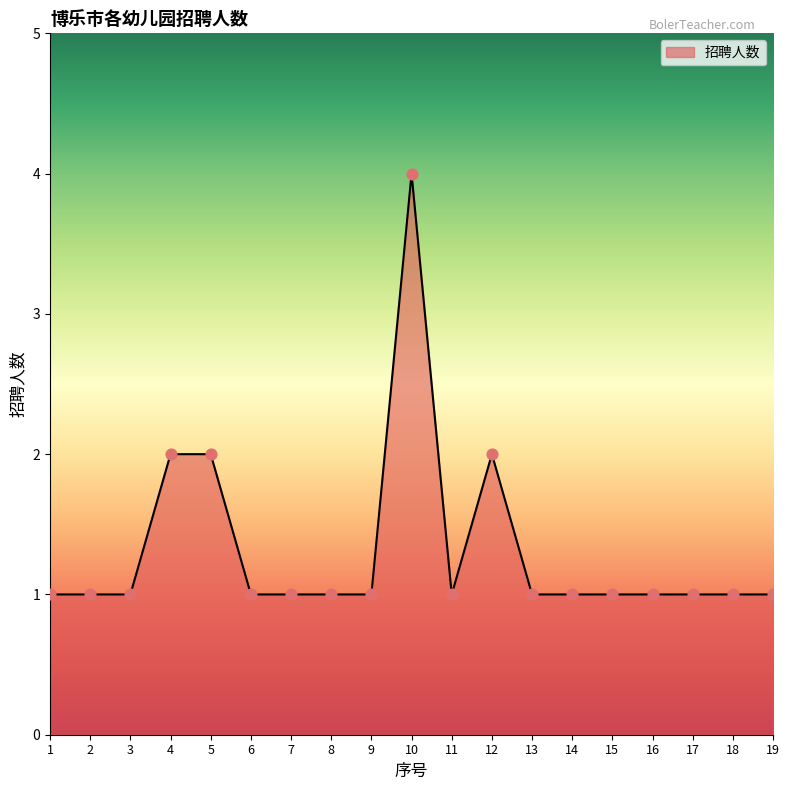

What is the ratio of the value at 14 to the value at 17?

1.0